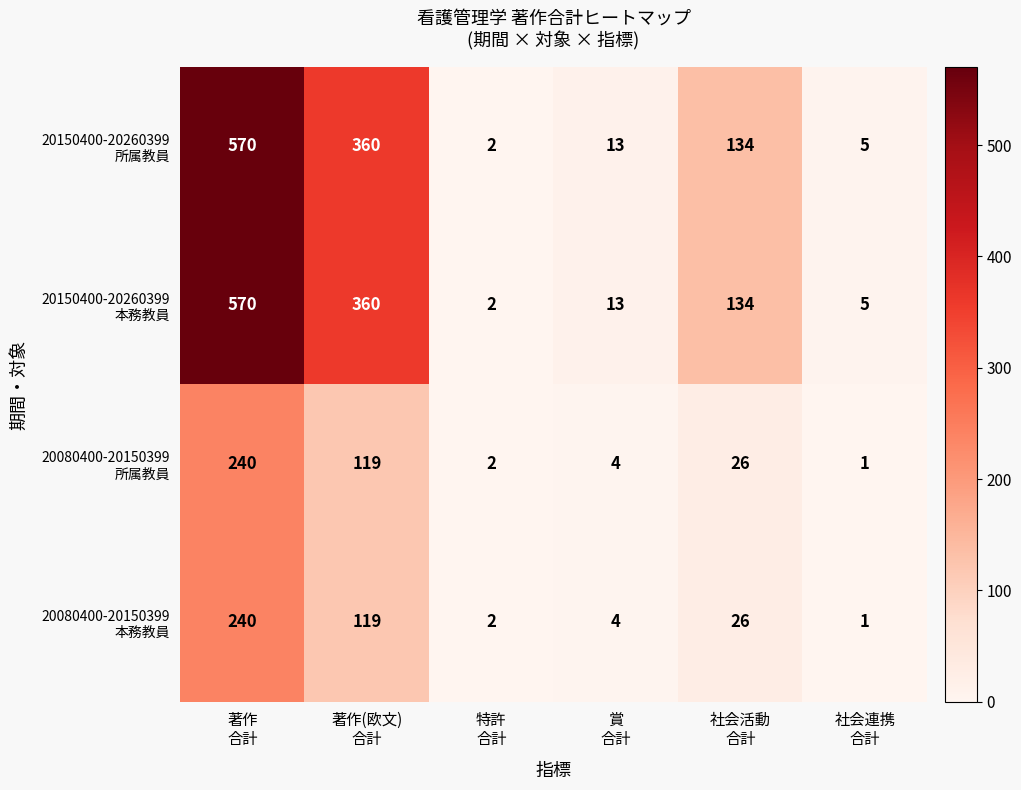

At how many categories does at least one series exceed 98?

3